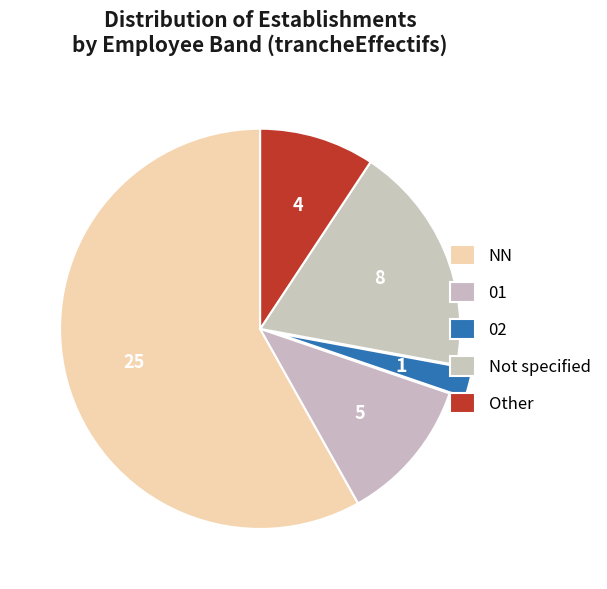

How many slices are in this pie chart?

5